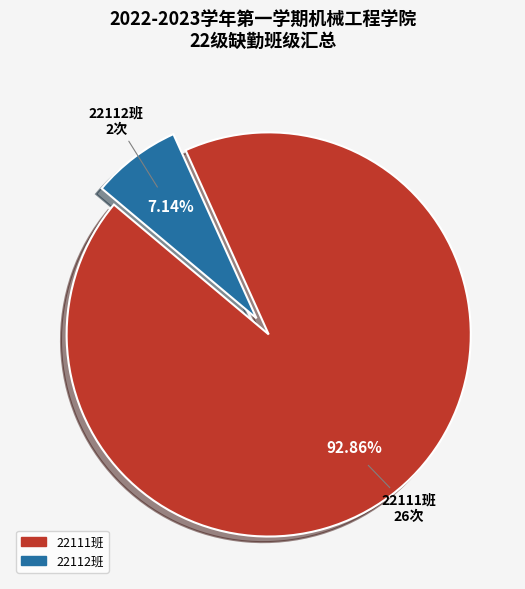

To the nearest percent, what is the difference between the largest and smallest slice percentages?

86%